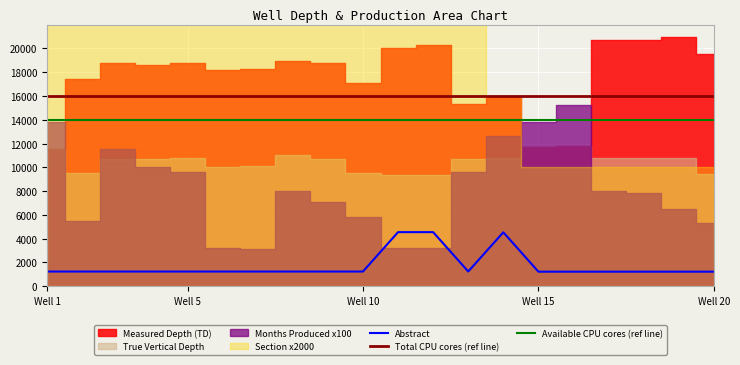

How many data points does each series have?

20